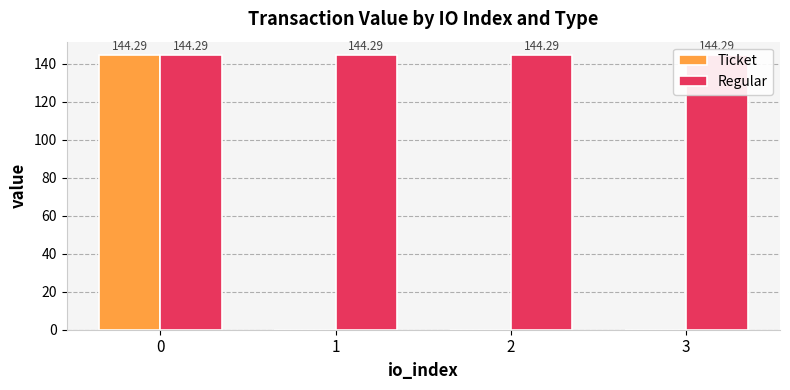

Is the value of Ticket at 2 greater than the value of Regular at 0?

No